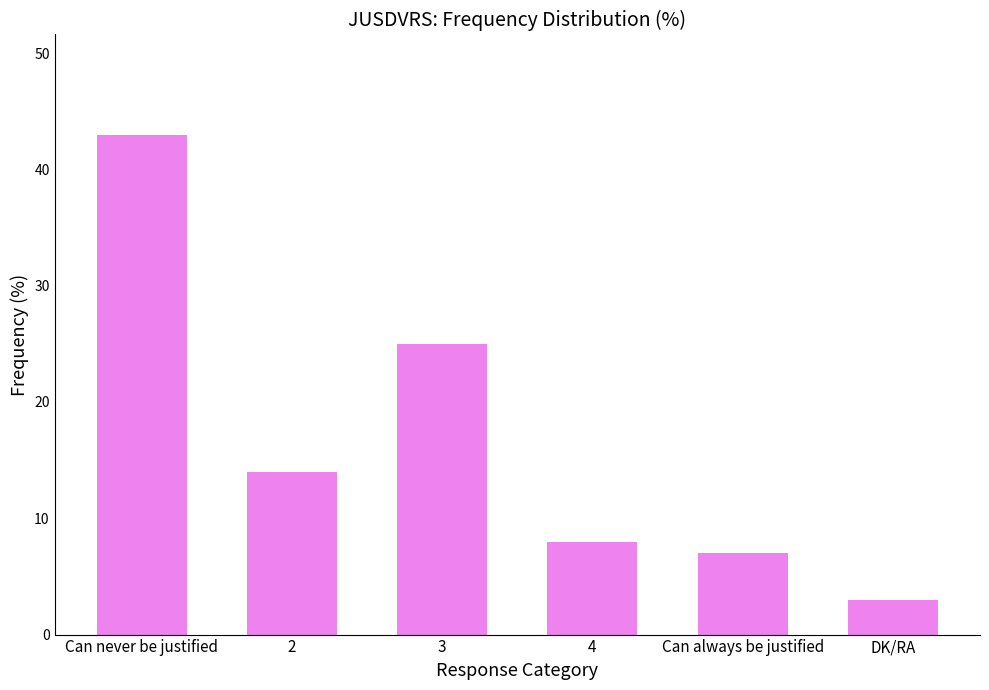

Reading left to right, list all the values displayed in this chart.

43	14	25	8	7	3